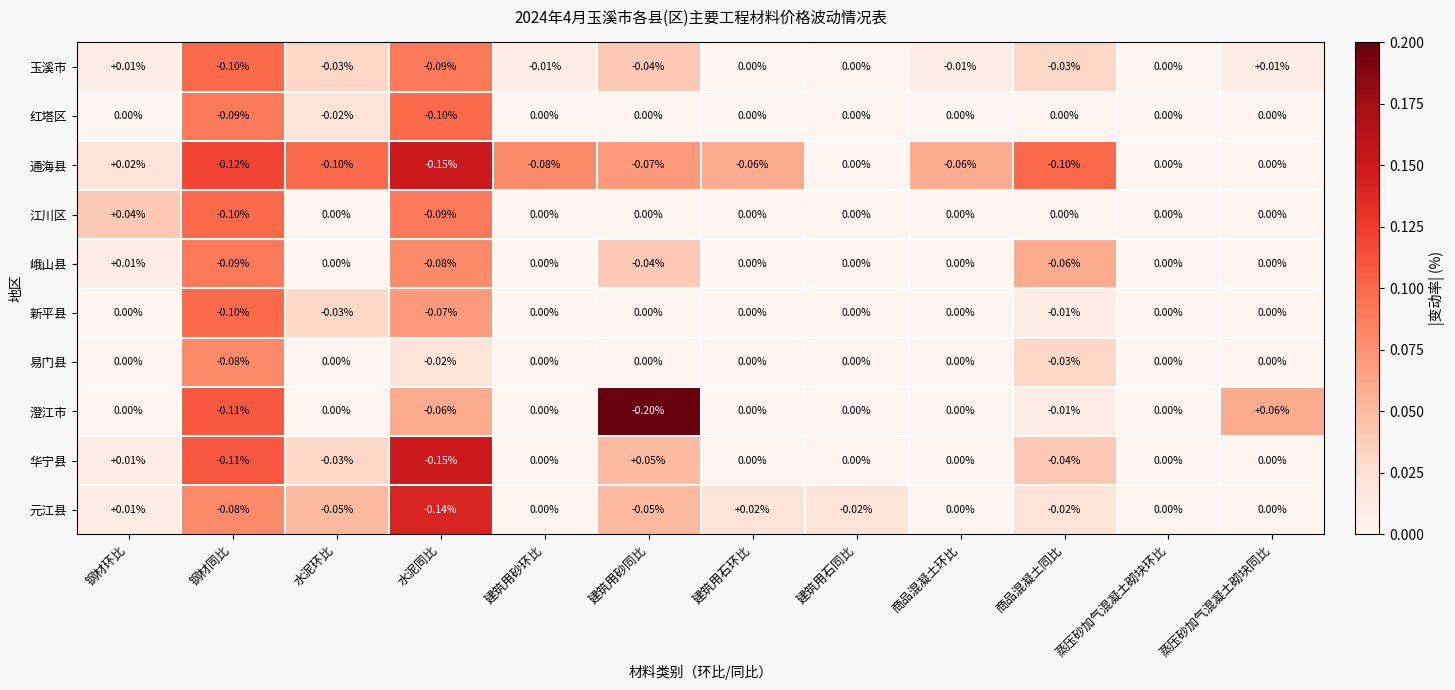

Which category has the highest value in the 元江县 series?

建筑用石环比